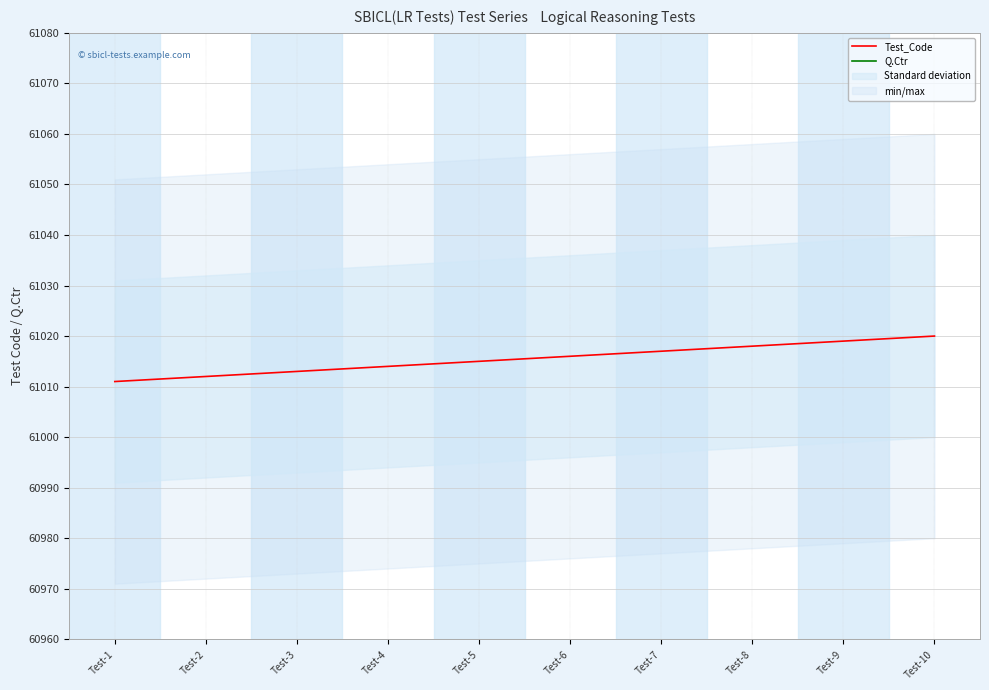

Which category has the lowest value in the Q.Ctr series?

Test-1